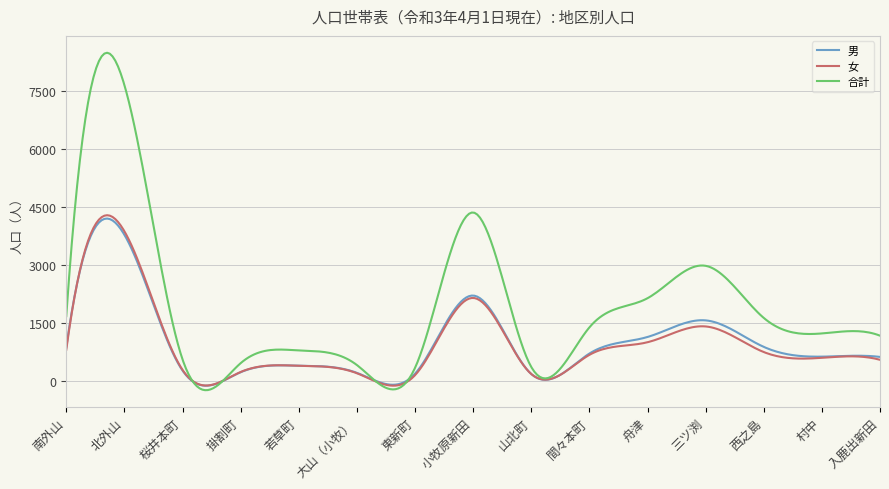

Which series has the widest spread of values?

合計